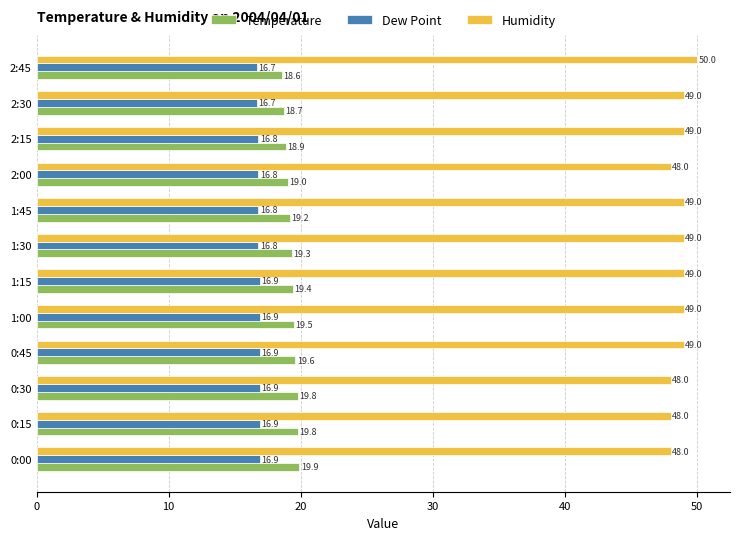

How many data points in Temperature are less than 19?

3